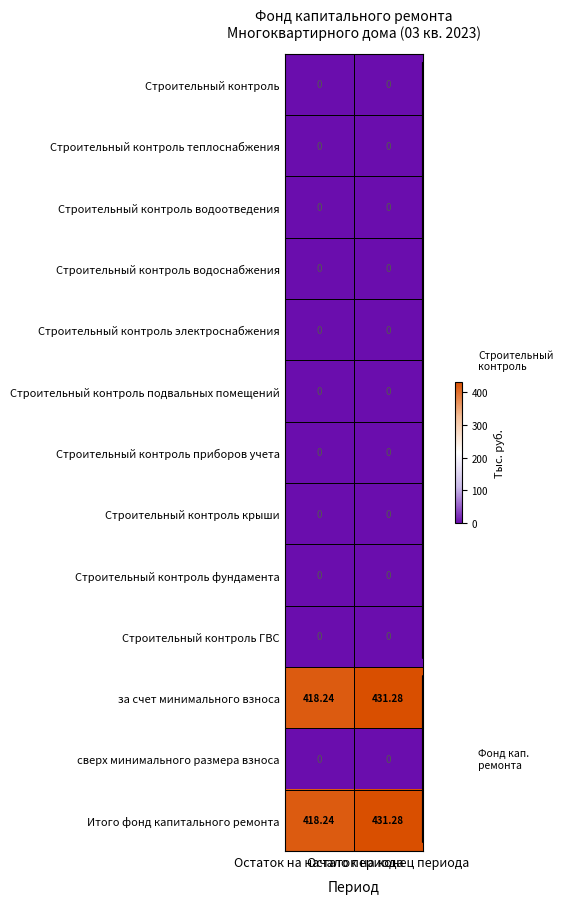

Reading right to left, transcribe all the data shown in this chart.

Строительный контроль: Остаток на конец периода=0.0	Остаток на начало периода=0.0
Строительный контроль теплоснабжения: Остаток на конец периода=0.0	Остаток на начало периода=0.0
Строительный контроль водоотведения: Остаток на конец периода=0.0	Остаток на начало периода=0.0
Строительный контроль водоснабжения: Остаток на конец периода=0.0	Остаток на начало периода=0.0
Строительный контроль электроснабжения: Остаток на конец периода=0.0	Остаток на начало периода=0.0
Строительный контроль подвальных помещений: Остаток на конец периода=0.0	Остаток на начало периода=0.0
Строительный контроль приборов учета: Остаток на конец периода=0.0	Остаток на начало периода=0.0
Строительный контроль крыши: Остаток на конец периода=0.0	Остаток на начало периода=0.0
Строительный контроль фундамента: Остаток на конец периода=0.0	Остаток на начало периода=0.0
Строительный контроль ГВС: Остаток на конец периода=0.0	Остаток на начало периода=0.0
за счет минимального взноса: Остаток на конец периода=431.3	Остаток на начало периода=418.2
сверх минимального размера взноса: Остаток на конец периода=0.0	Остаток на начало периода=0.0
Итого фонд капитального ремонта: Остаток на конец периода=431.3	Остаток на начало периода=418.2